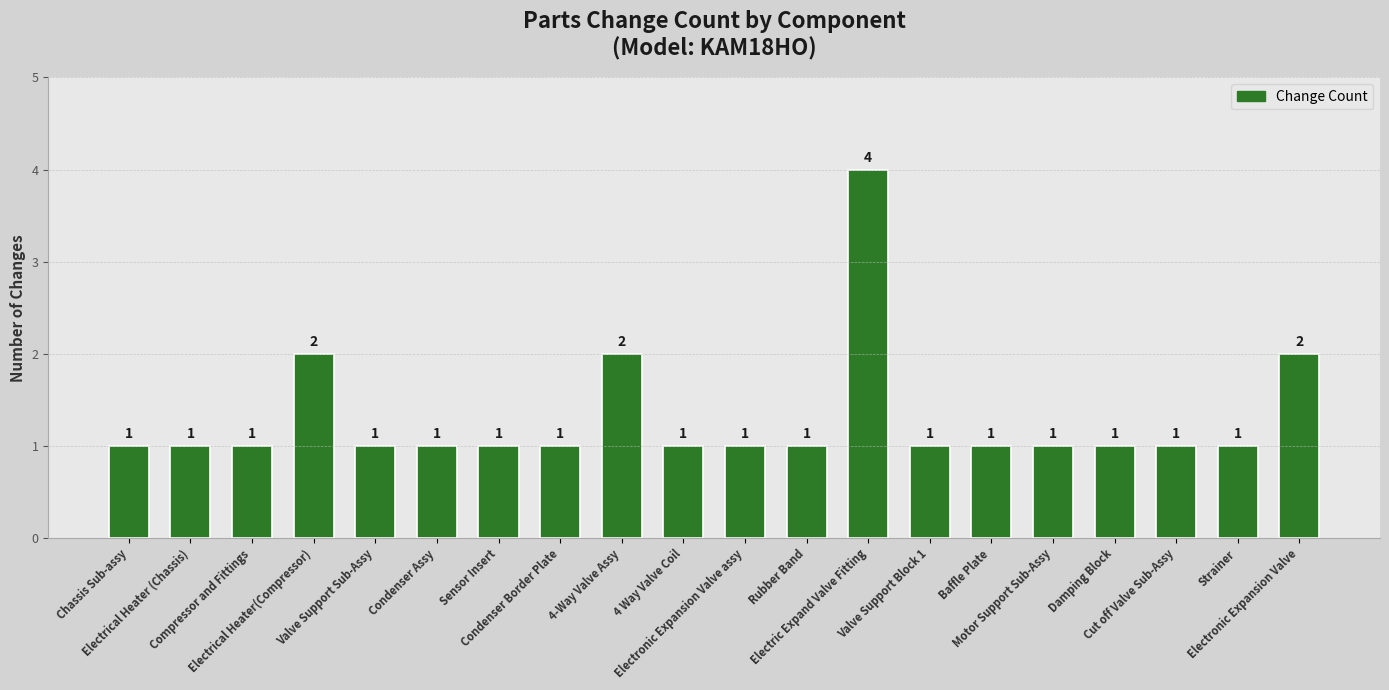

What is the value of the 1st bar from the left?

1